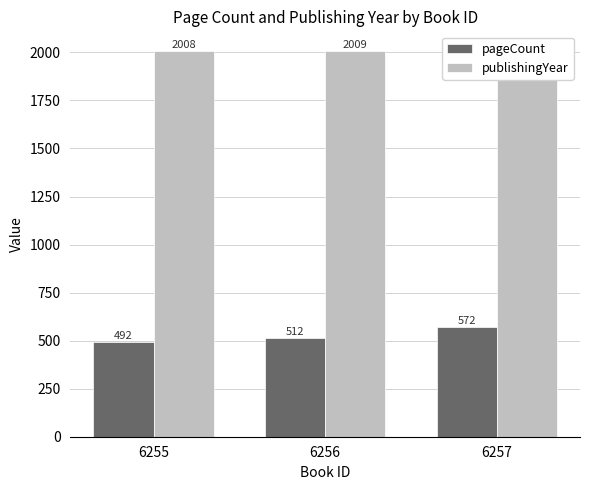

What is the minimum value shown in the chart?

492